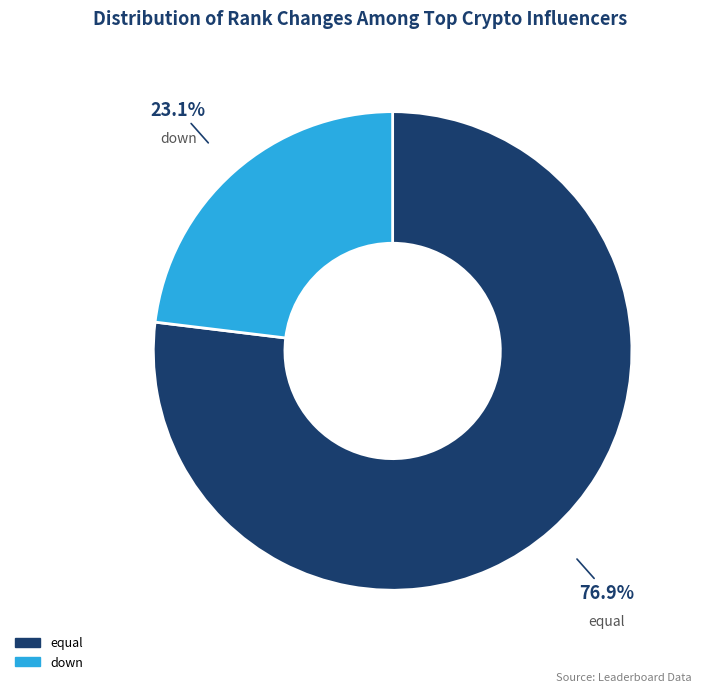

To the nearest percent, what percentage of the pie is equal?

77%